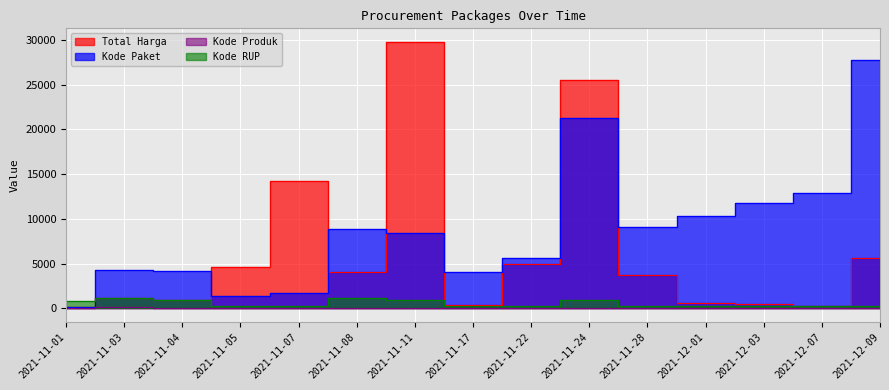

The value of Kode RUP at 2021-11-17 is 304.2. True or false?

True